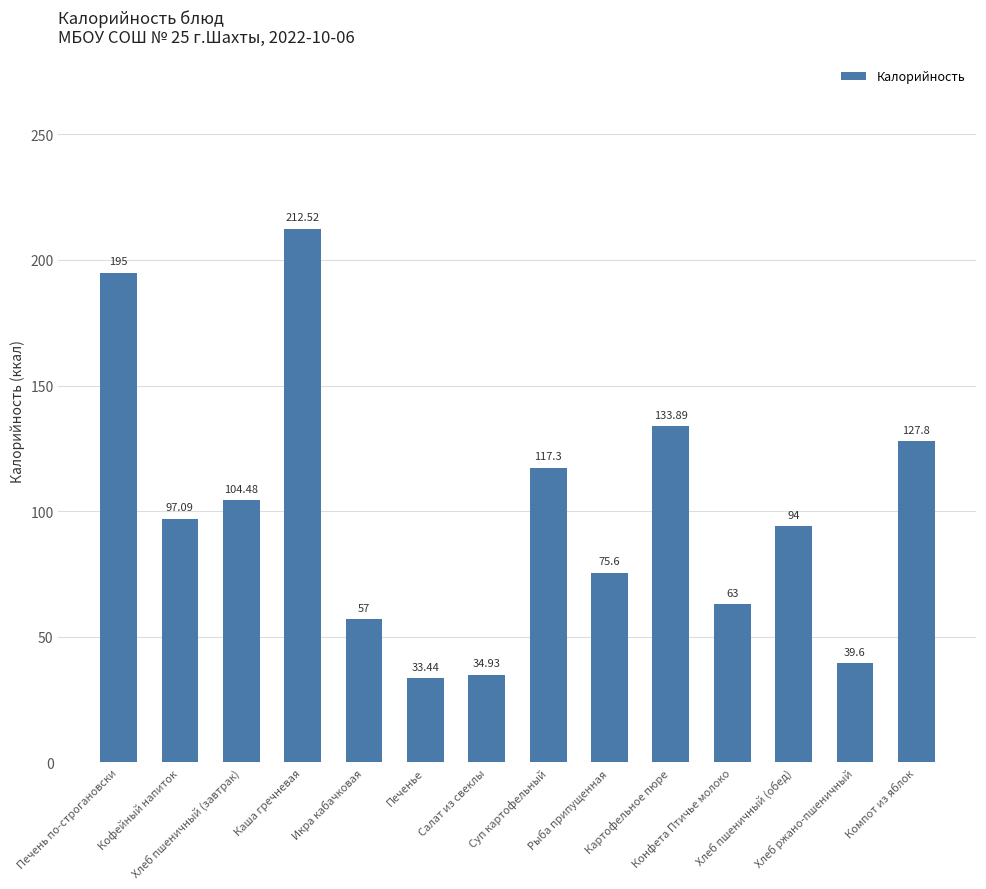

How many data points are less than 97?

7